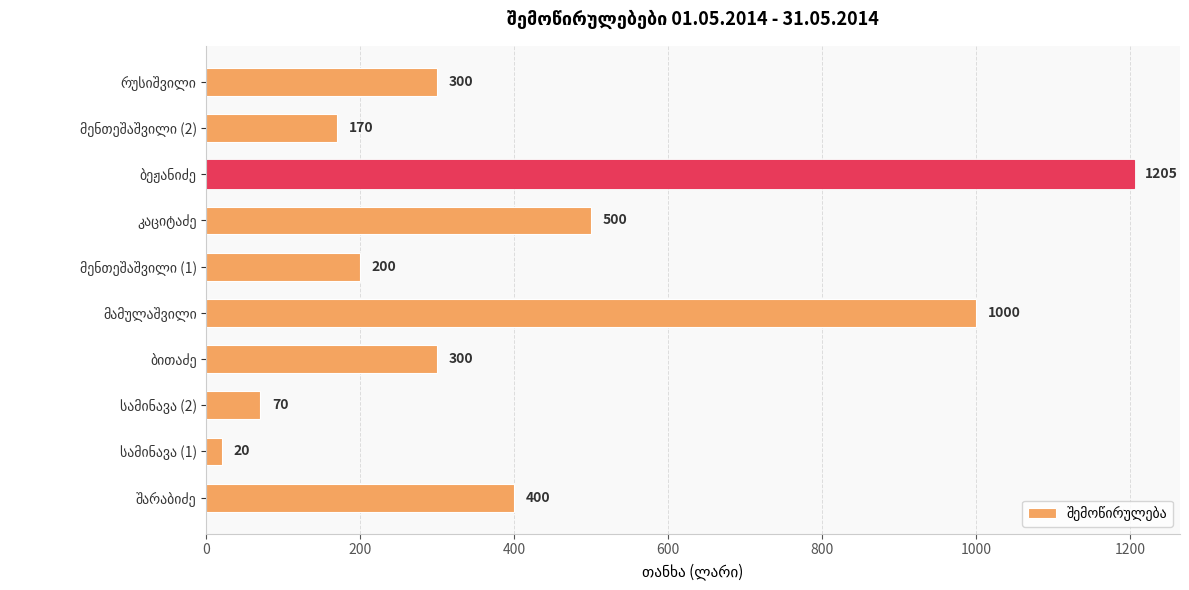

What is the maximum value shown in the chart?

1205